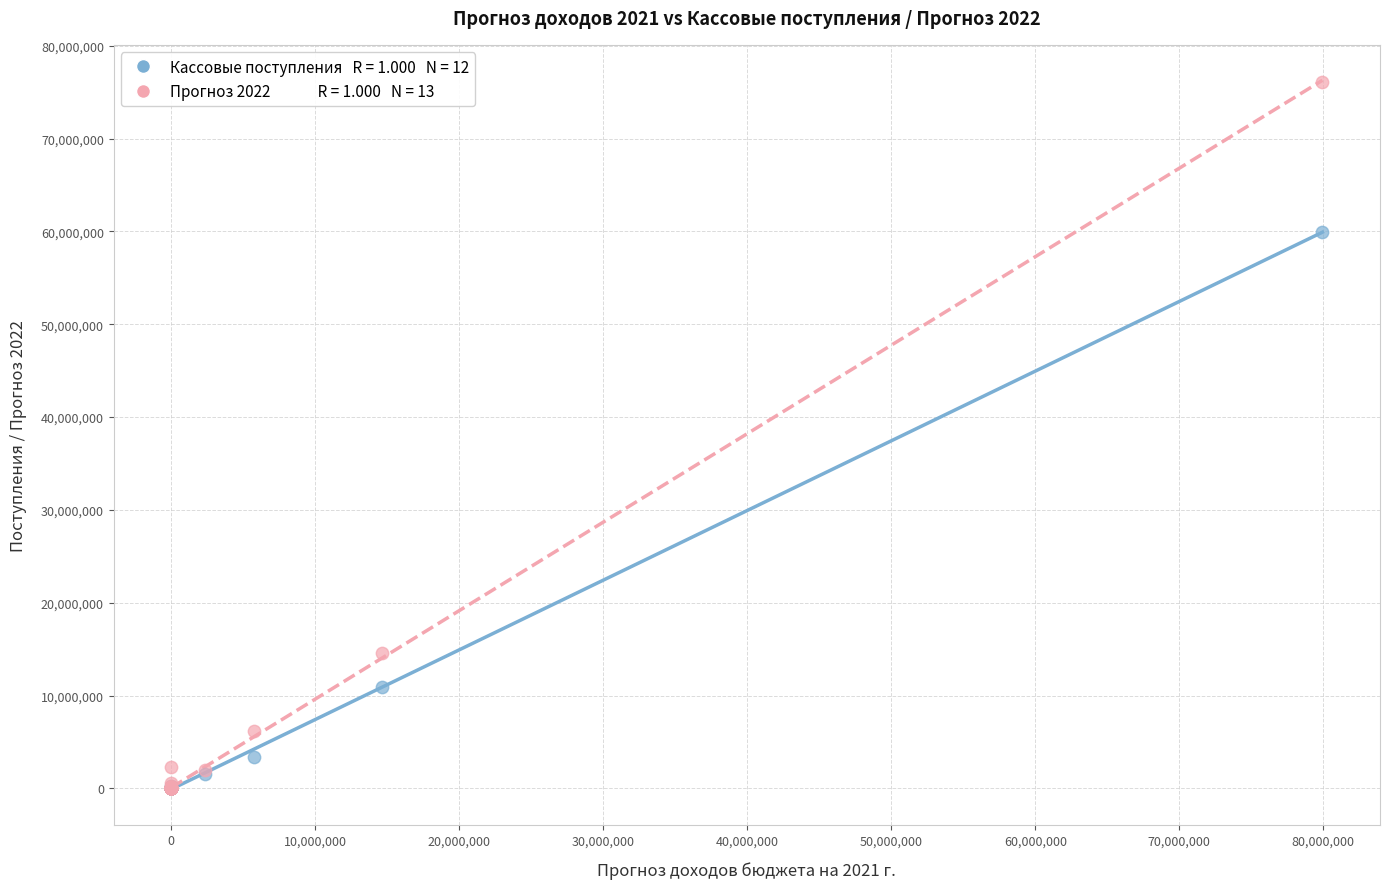

Across all series, what Y value is closest to 38066550?

59954701.0